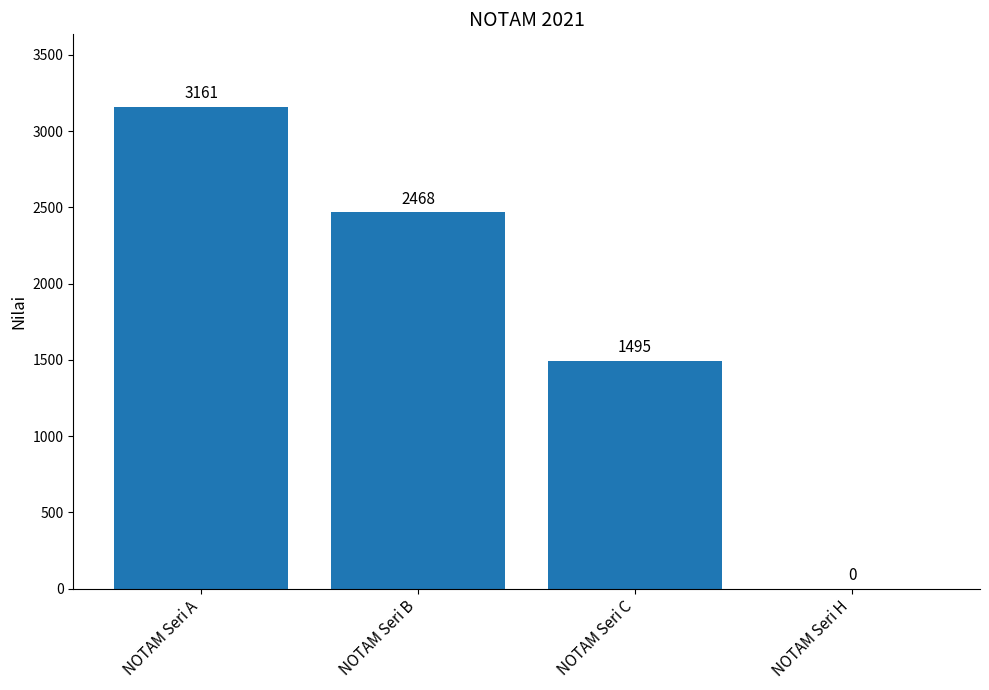

What is the maximum value shown in the chart?

3161